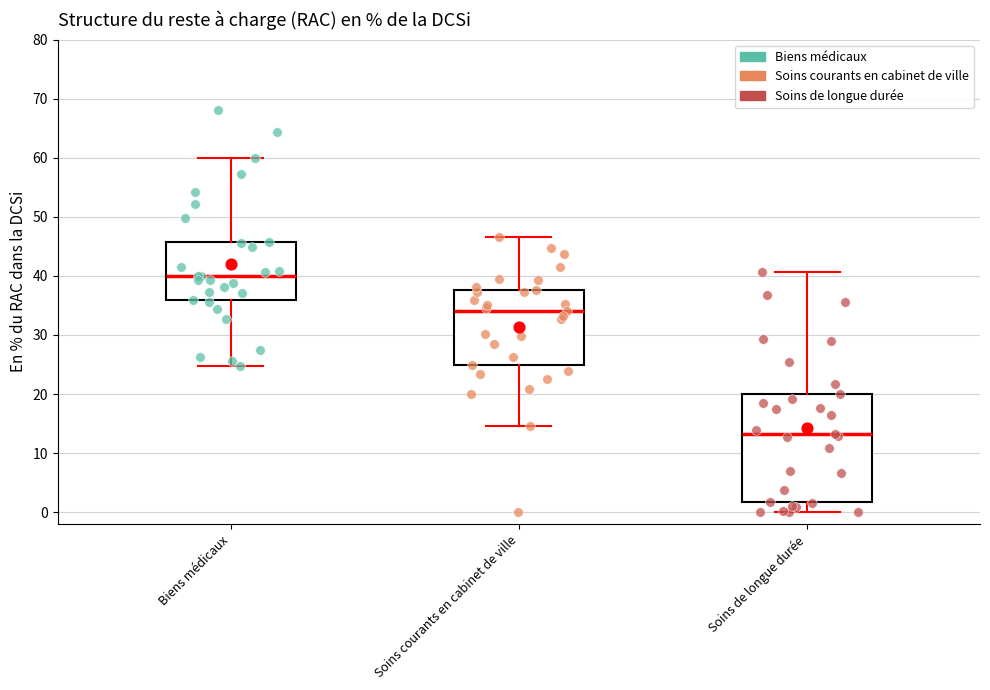

Which box is the tallest, from its lower edge to its upper edge?

Soins de longue durée